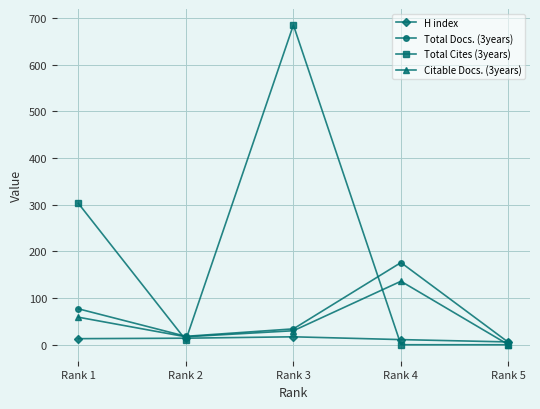

Count the number of data series in this chart.

4